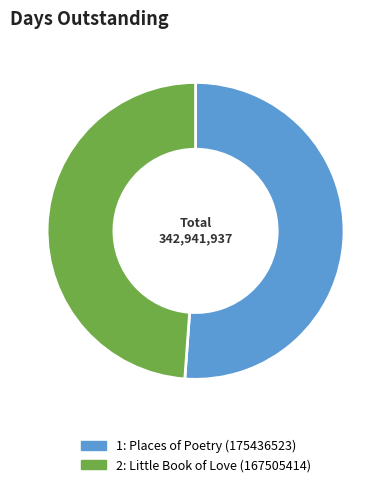

The 1: Places of Poetry (175436523) slice represents 51% of the pie. True or false?

True